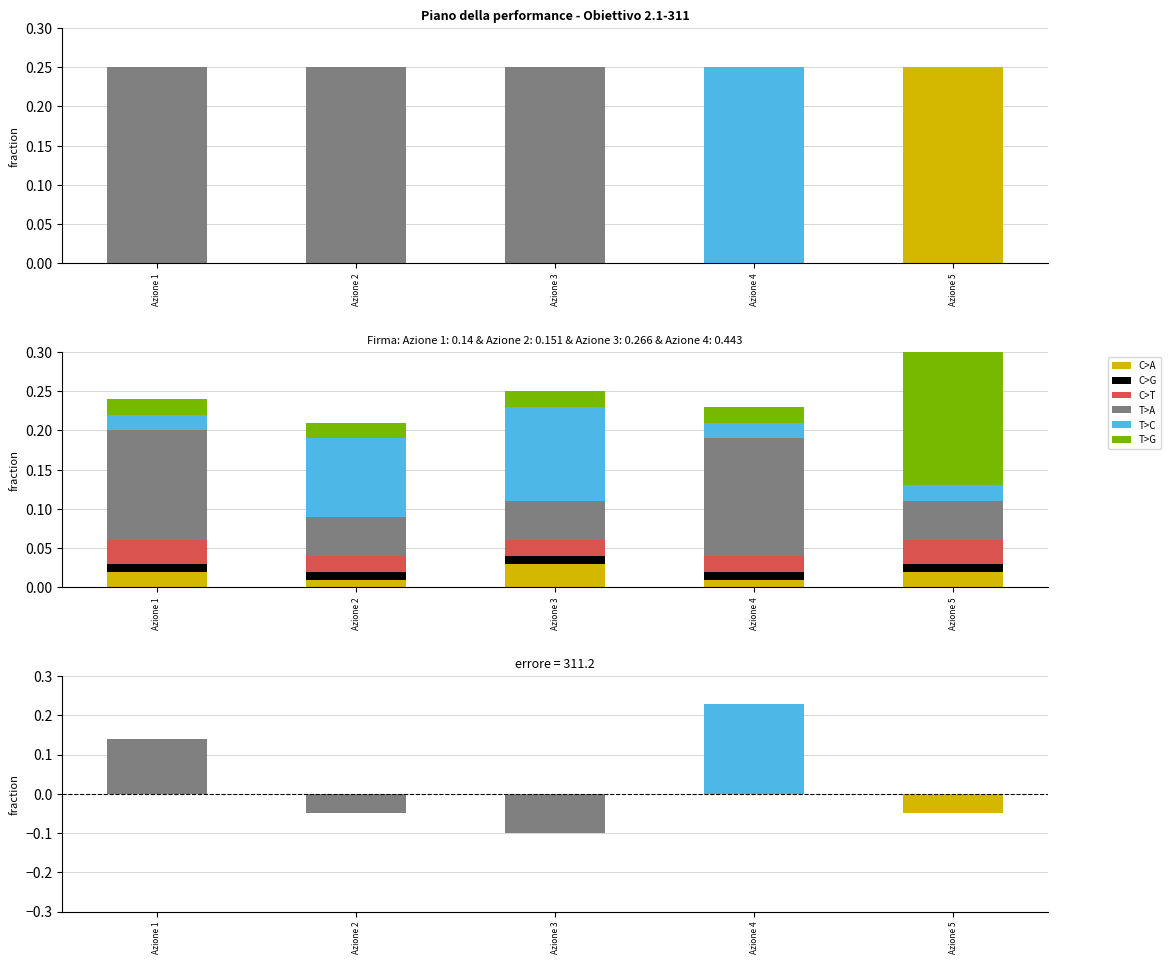

True or false: T>A has a value of 0.1 at Azione 2.

True